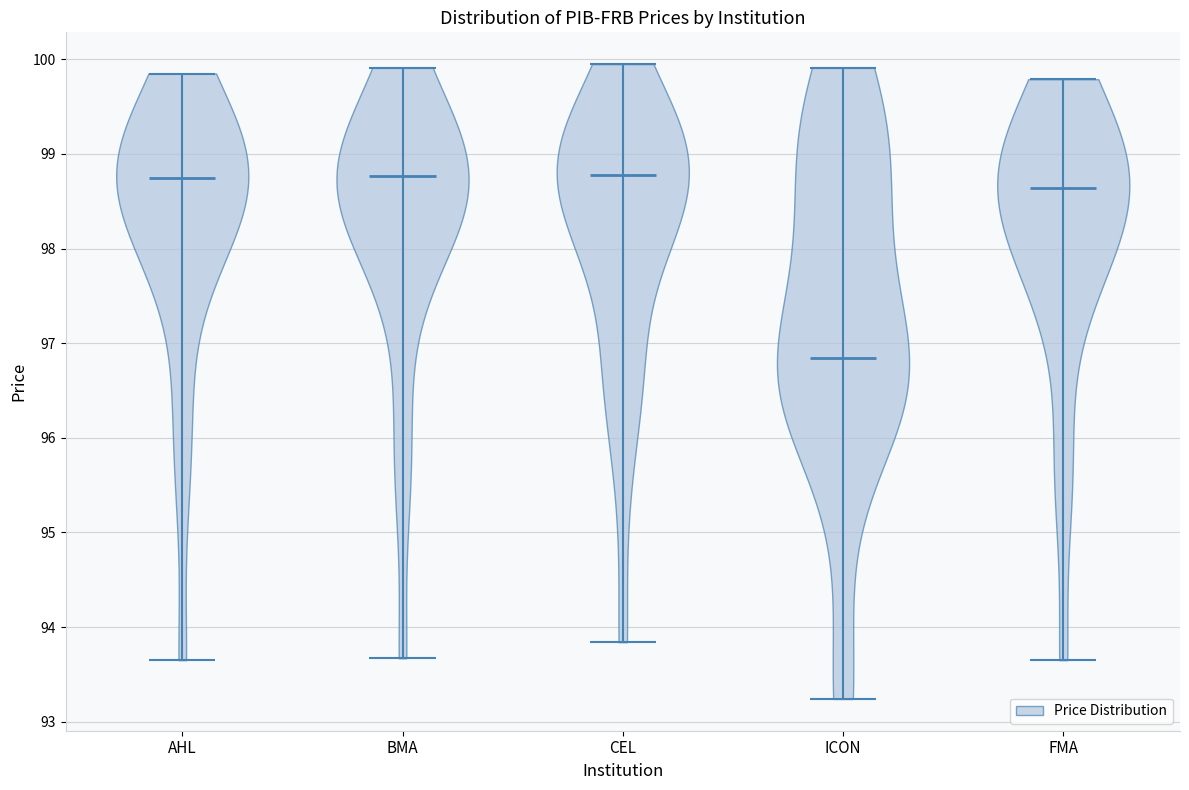

What is the lowest point the violin for AHL reaches on the y-axis? The values are not printed on the chart, so give them approximately, as read against the axis.

93.7